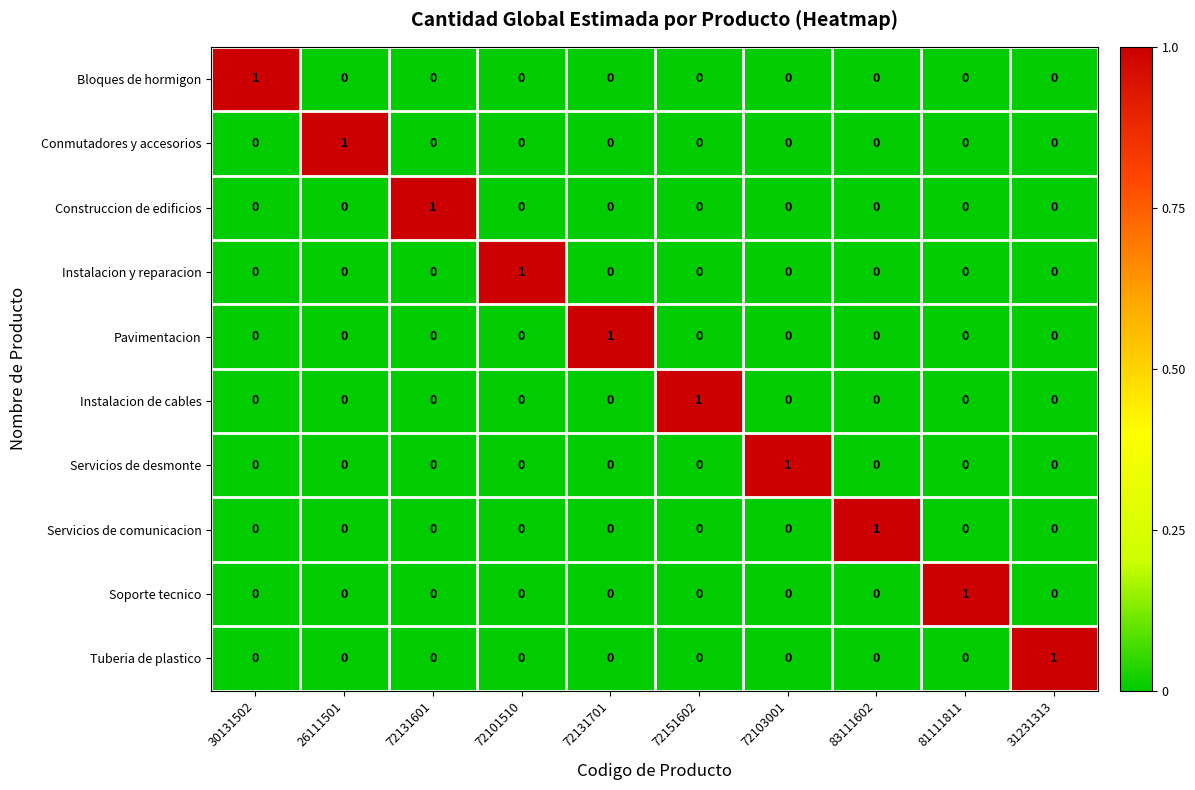

At which label does Soporte tecnico reach its peak?

81111811